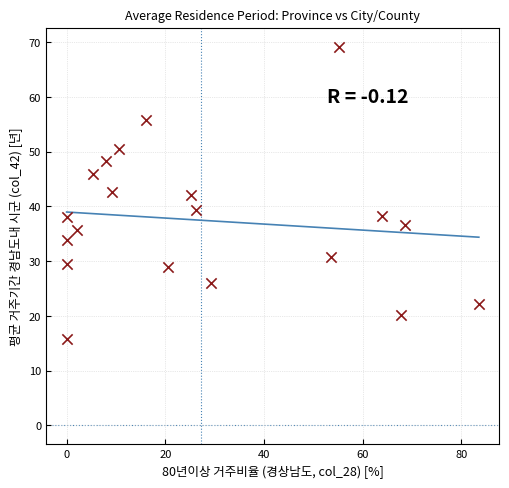

What is the range of X values (max minus min)?

83.5